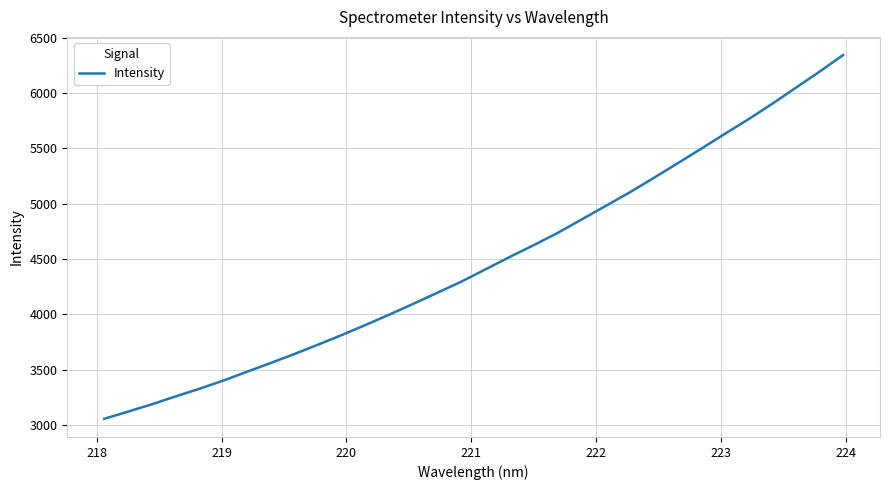

Count the number of values greater than 4407.

16